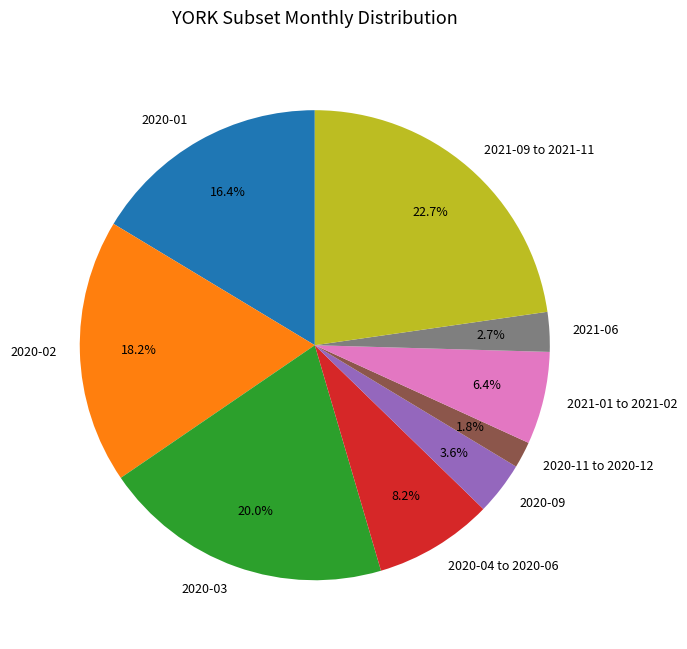

What is the smallest slice in the pie chart?

2020-11 to 2020-12